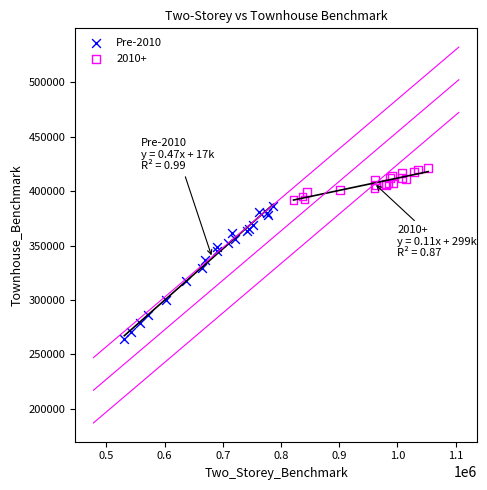

Which series reaches the maximum Y coordinate?

2010+